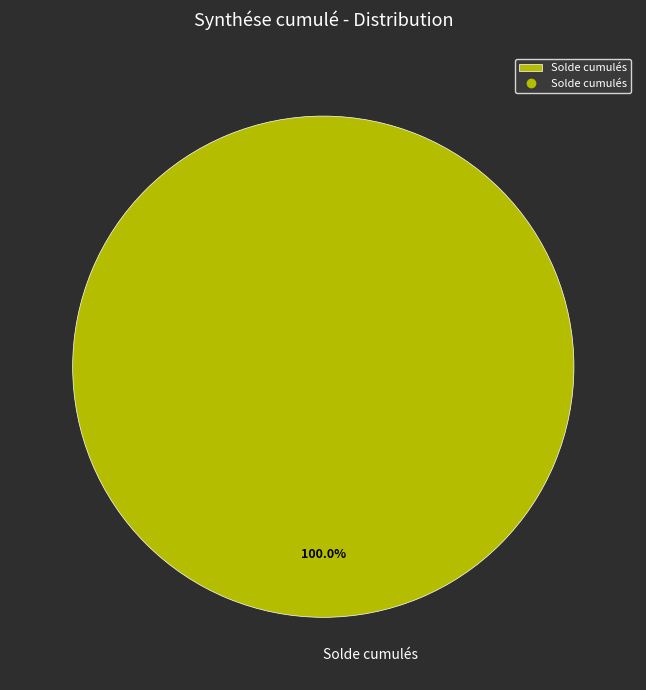

Which slice represents more than half of the pie?

Solde cumulés